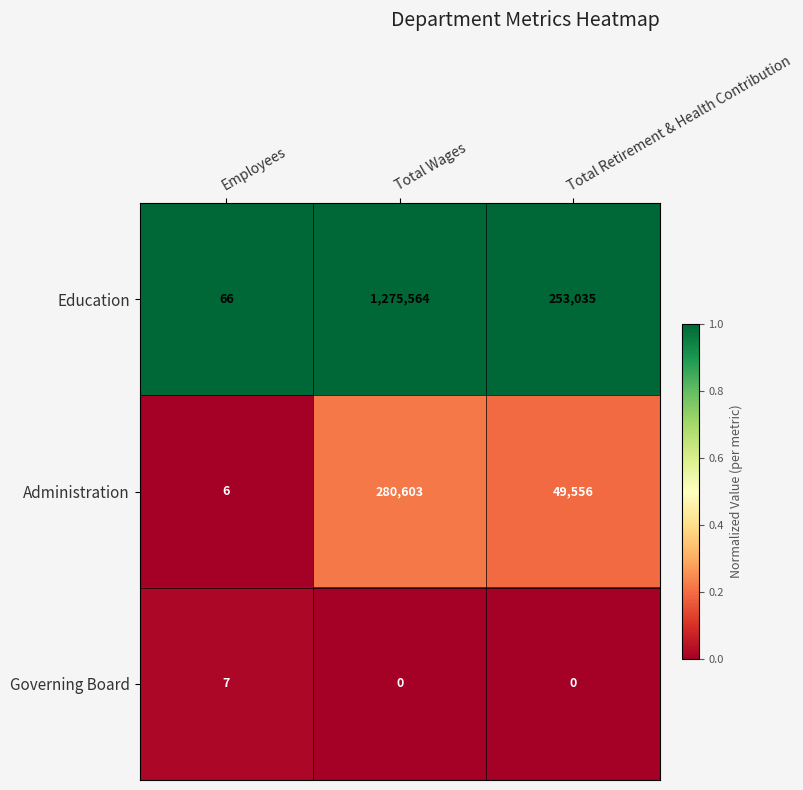

At which label is Education closest to 637815?

Total Retirement & Health Contribution